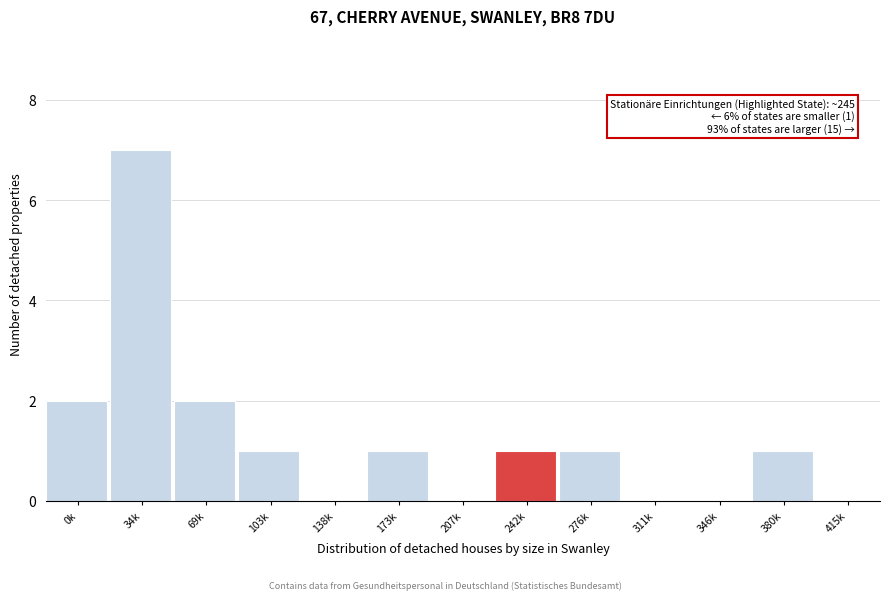

Reading left to right, transcribe all the data shown in this chart.

0k=2	34k=7	69k=2	103k=1	138k=0	173k=1	207k=0	242k=1	276k=1	311k=0	346k=0	380k=1	415k=0